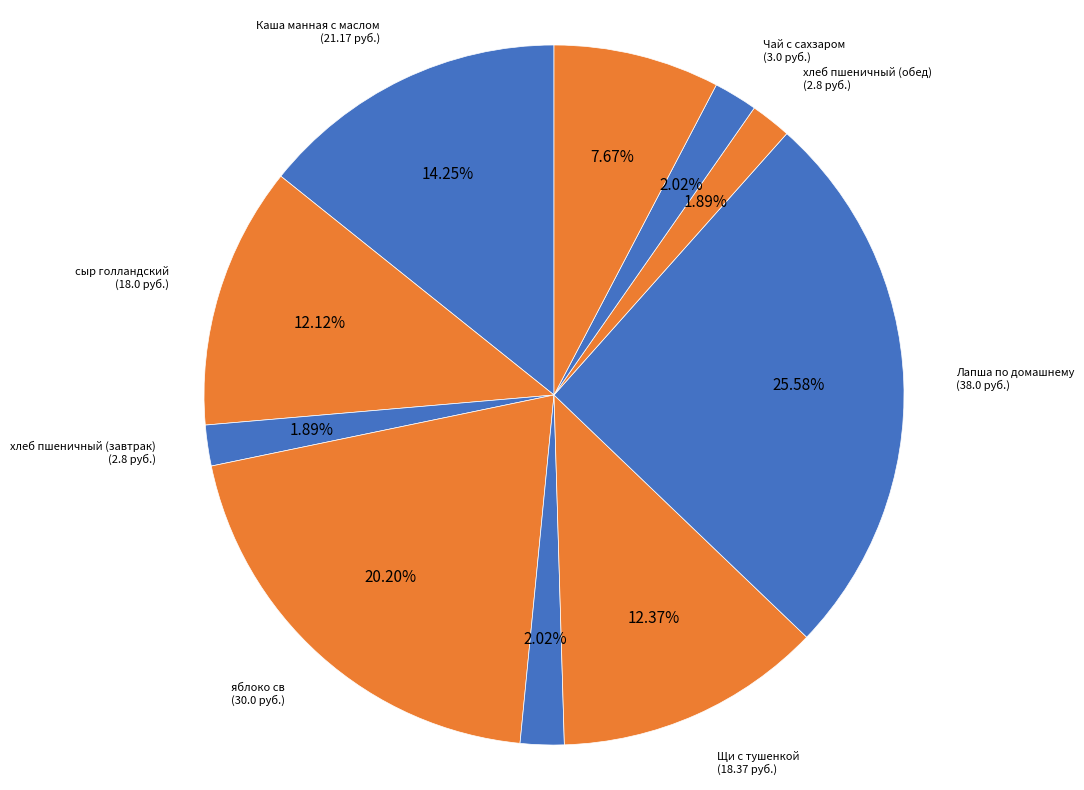

Count the number of slices in the pie.

10